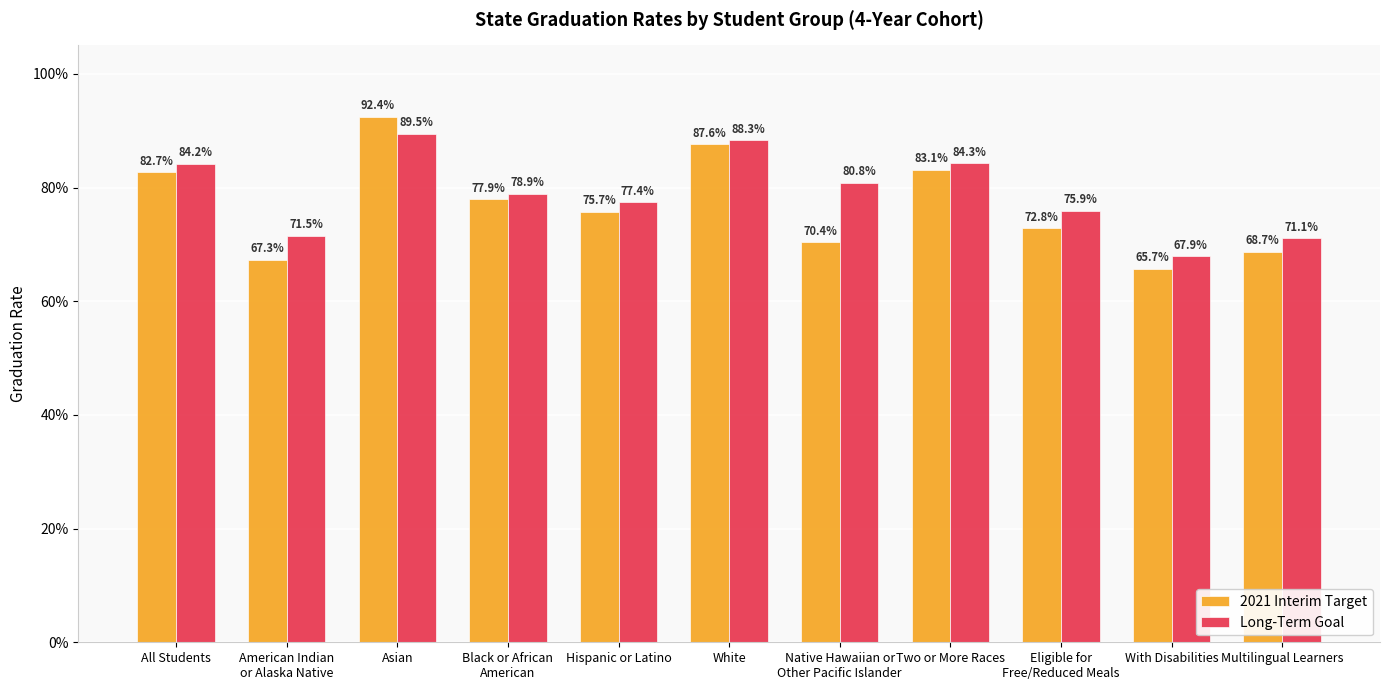

The value of Long-Term Goal at White is 0.9. True or false?

True